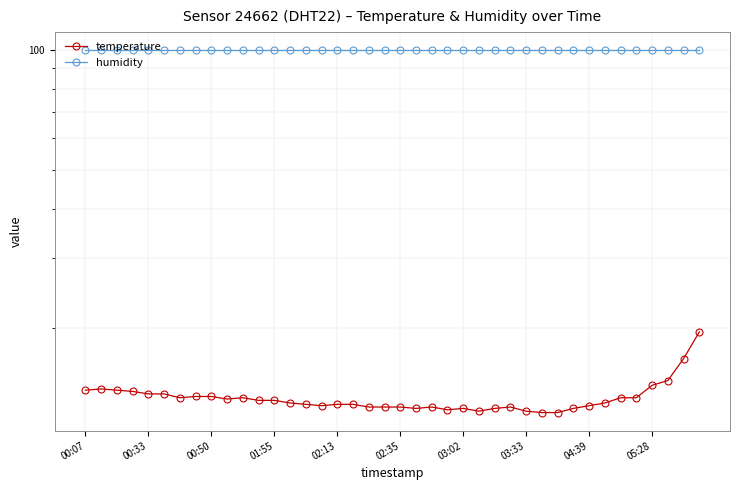

Reading left to right, what are all the values shown in this chart?

temperature: 14.0	14.1	14.0	13.9	13.7	13.7	13.4	13.5	13.5	13.3	13.4	13.2	13.2	13.0	12.9	12.8	12.9	12.9	12.7	12.7	12.7	12.6	12.7	12.5	12.6	12.4	12.6	12.7	12.4	12.3	12.3	12.6	12.8	13.0	13.4	13.4	14.4	14.8	16.8	19.6
humidity: 99.9	99.9	99.9	99.9	99.9	99.9	99.9	99.9	99.9	99.9	99.9	99.9	99.9	99.9	99.9	99.9	99.9	99.9	99.9	99.9	99.9	99.9	99.9	99.9	99.9	99.9	99.9	99.9	99.9	99.9	99.9	99.9	99.9	99.9	99.9	99.9	99.9	99.9	99.9	99.9